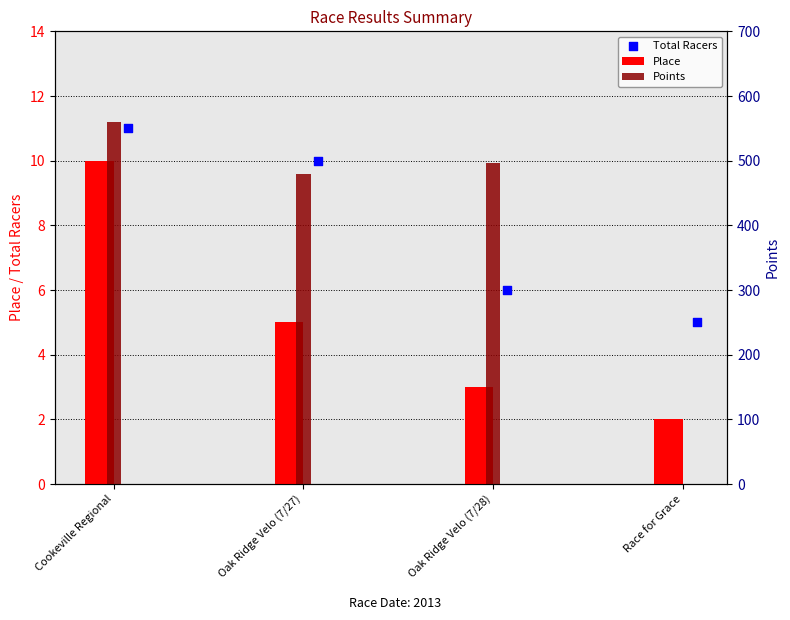

What are all the series names shown in the legend?

Place, Total Racers, Points